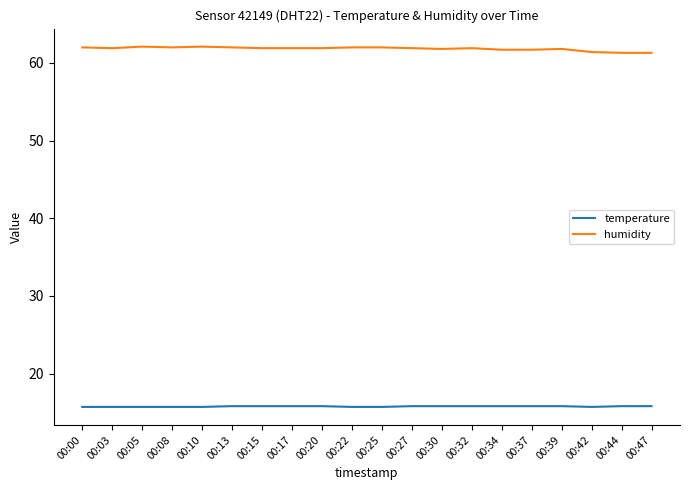

Count the temperature values in the range 15 to 16.

20